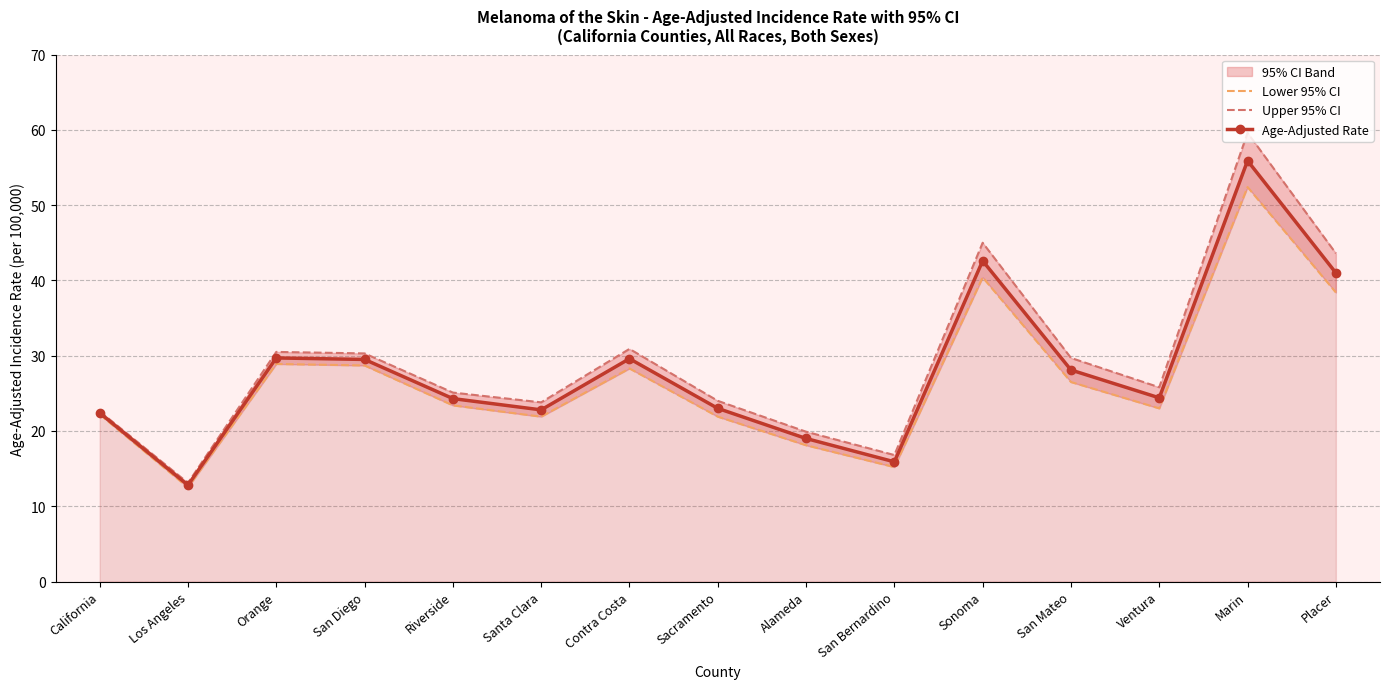

True or false: Age-Adjusted Rate has a value of 29.6 at Contra Costa.

True